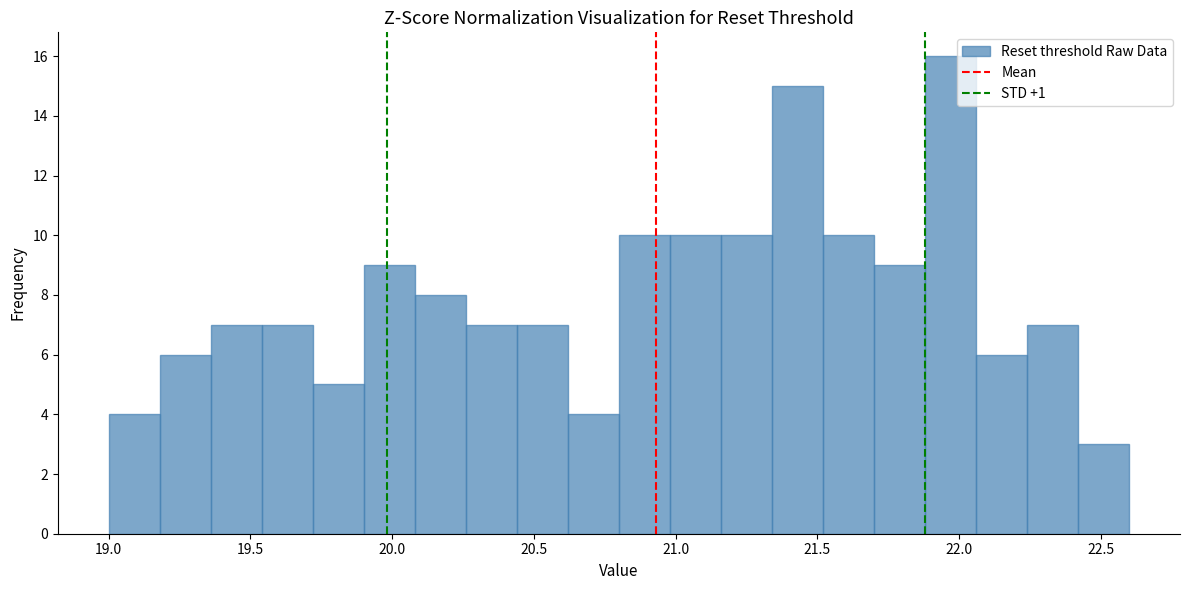

Around what value on the x-axis is the tallest bar? Give the approximate position of its centre, as read against the axis.

21.95